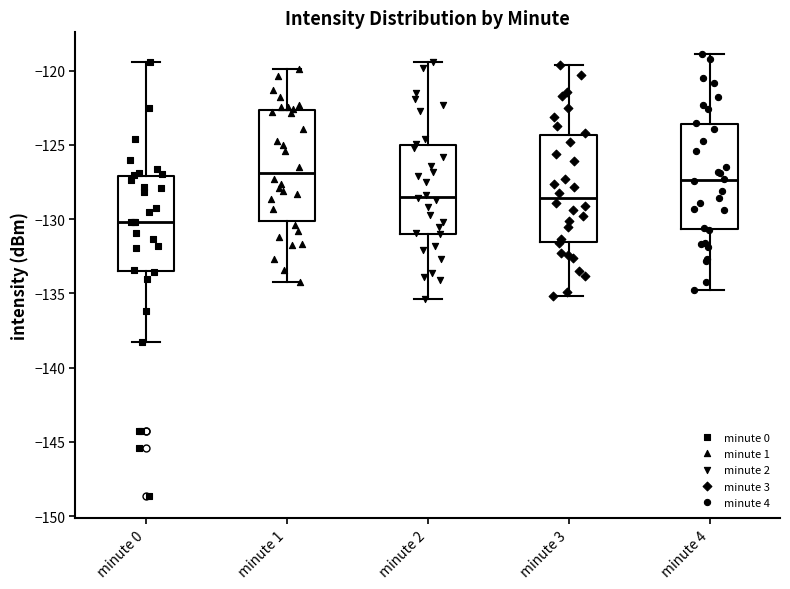

Where does the lower whisker of the box for minute 2 end on the y-axis? The values are not printed on the chart, so give them approximately, as read against the axis.

-135.5